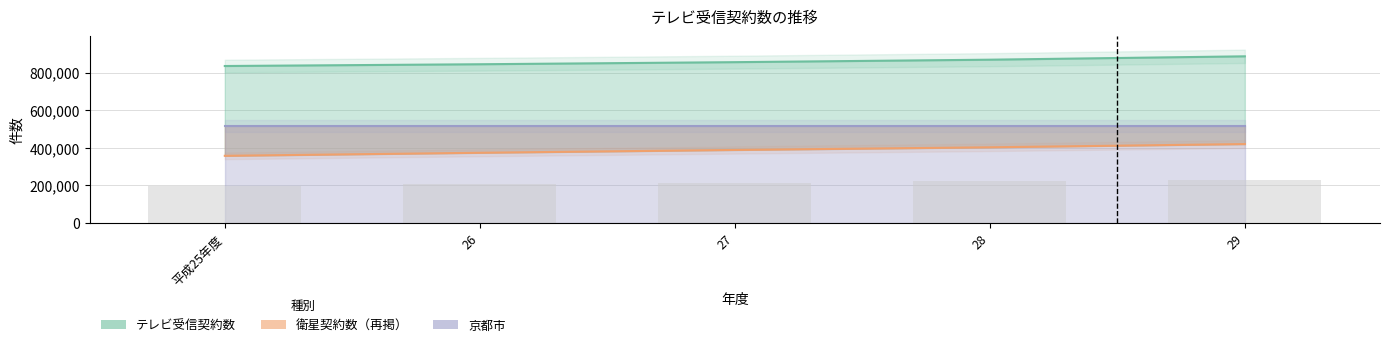

The value of 衛星契約数 at 26 is 521666. True or false?

False